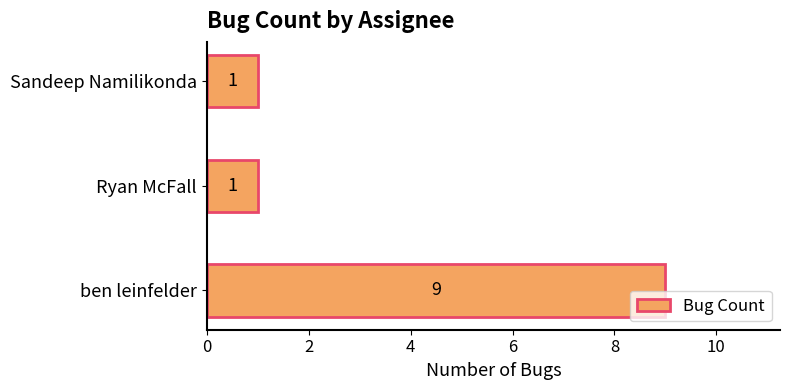

What is the difference between the maximum and minimum values?

8